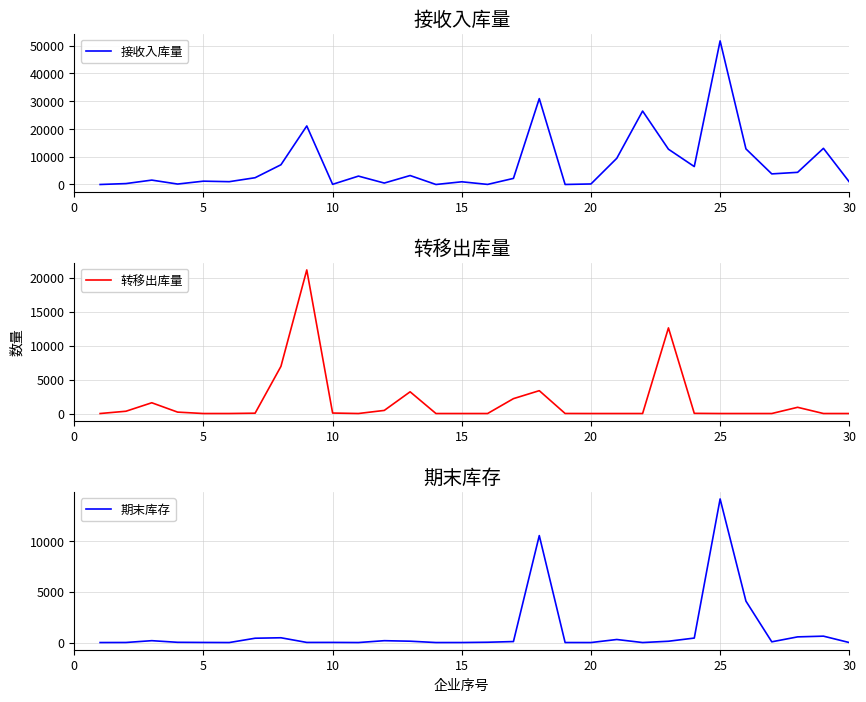

The value of 转移出库量 at 30 is -13970.3. True or false?

False